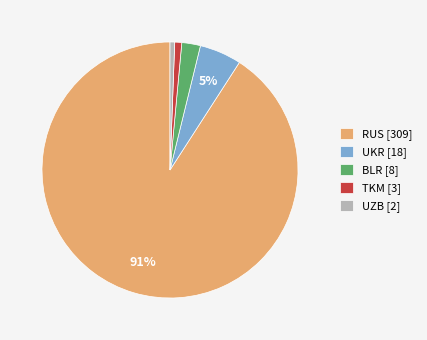

To the nearest percent, what percentage of the pie is BLR [8]?

2%